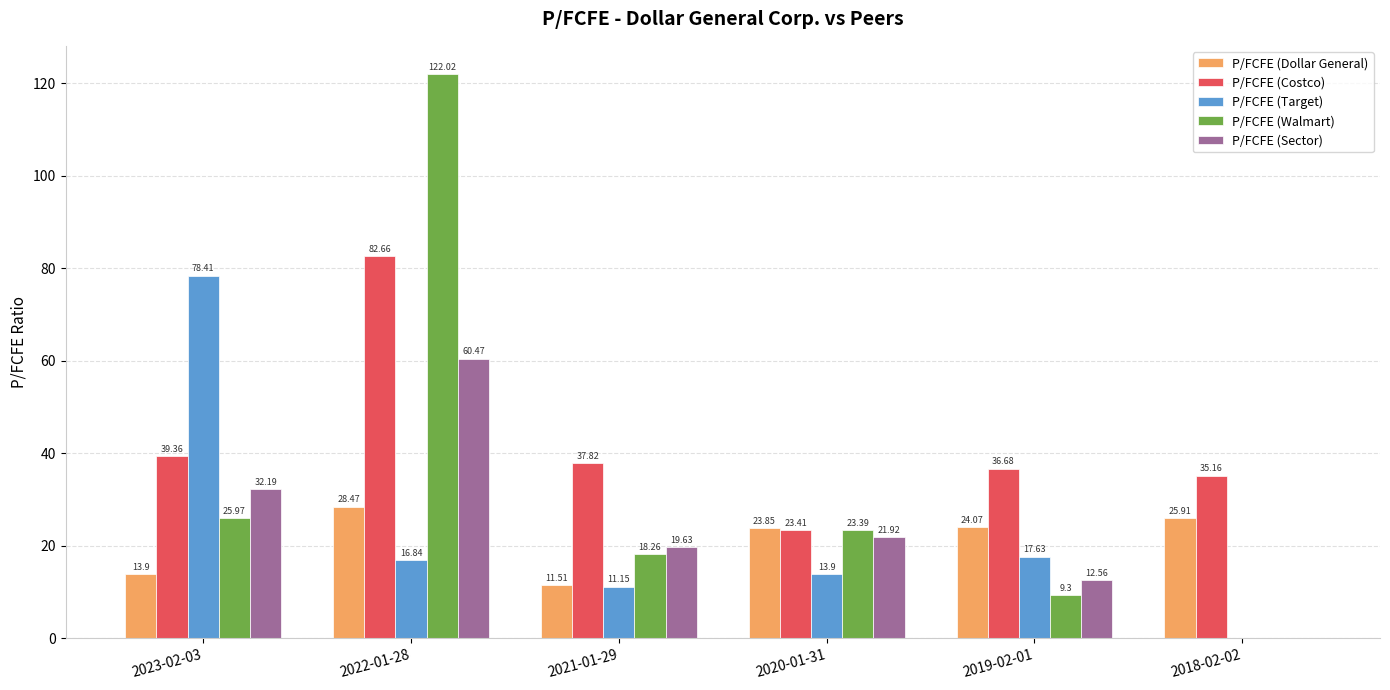

Reading right to left, extract all data points from this chart.

P/FCFE (Dollar General): 2018-02-02=25.9	2019-02-01=24.1	2020-01-31=23.9	2021-01-29=11.5	2022-01-28=28.5	2023-02-03=13.9
P/FCFE (Costco): 2018-02-02=35.2	2019-02-01=36.7	2020-01-31=23.4	2021-01-29=37.8	2022-01-28=82.7	2023-02-03=39.4
P/FCFE (Target): 2018-02-02=0.0	2019-02-01=17.6	2020-01-31=13.9	2021-01-29=11.2	2022-01-28=16.8	2023-02-03=78.4
P/FCFE (Walmart): 2018-02-02=0.0	2019-02-01=9.3	2020-01-31=23.4	2021-01-29=18.3	2022-01-28=122.0	2023-02-03=26.0
P/FCFE (Sector): 2018-02-02=0.0	2019-02-01=12.6	2020-01-31=21.9	2021-01-29=19.6	2022-01-28=60.5	2023-02-03=32.2